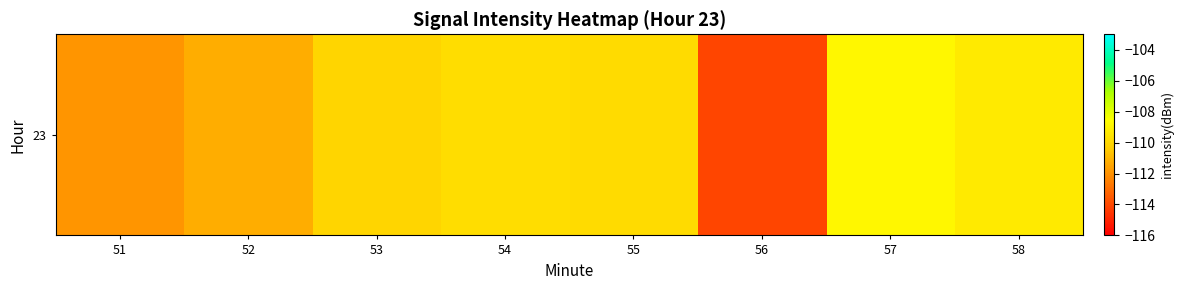

What is the change in value from 51 to 57?

+3.0